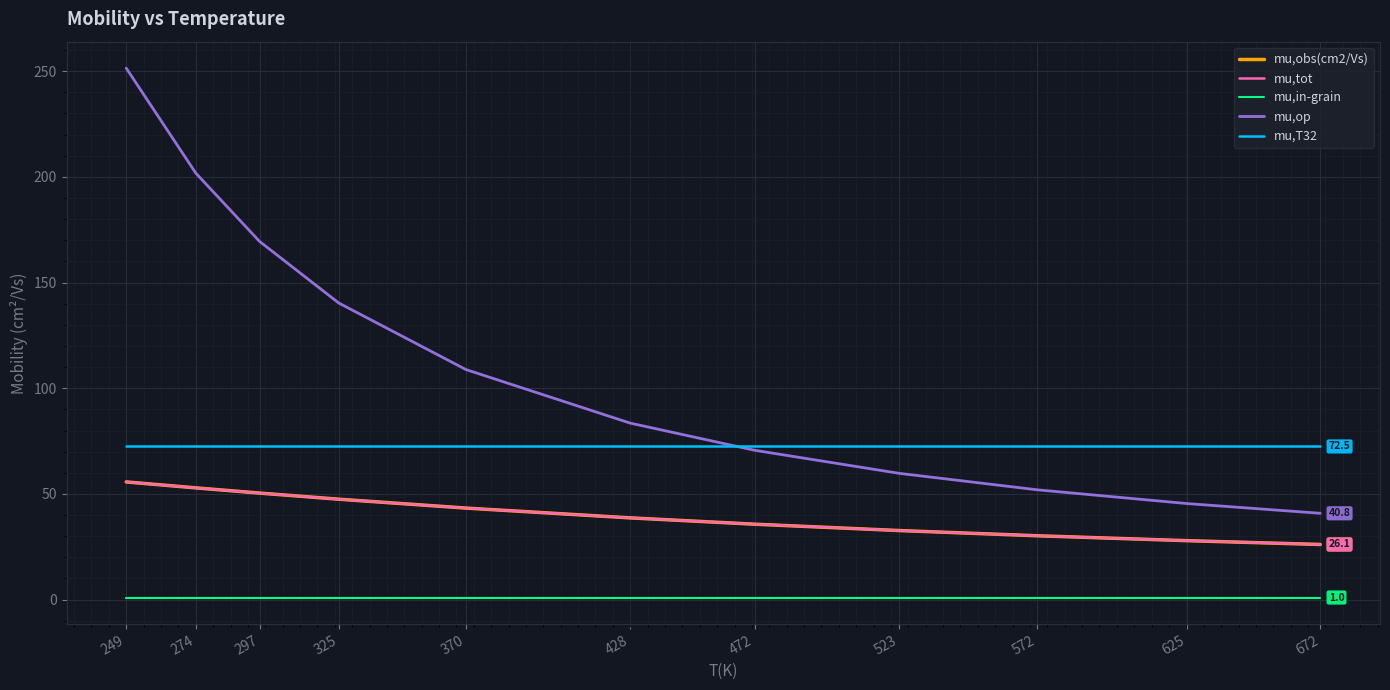

True or false: mu,tot and mu,obs(cm2/Vs) cross at least once.

False